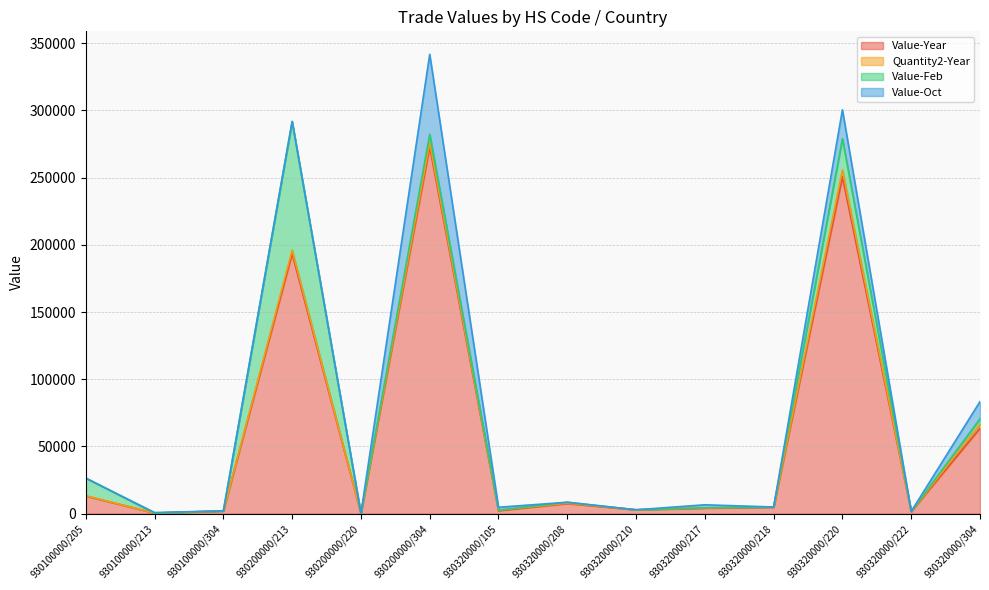

Between 930320000/210 and 930320000/217, which is larger?

930320000/217